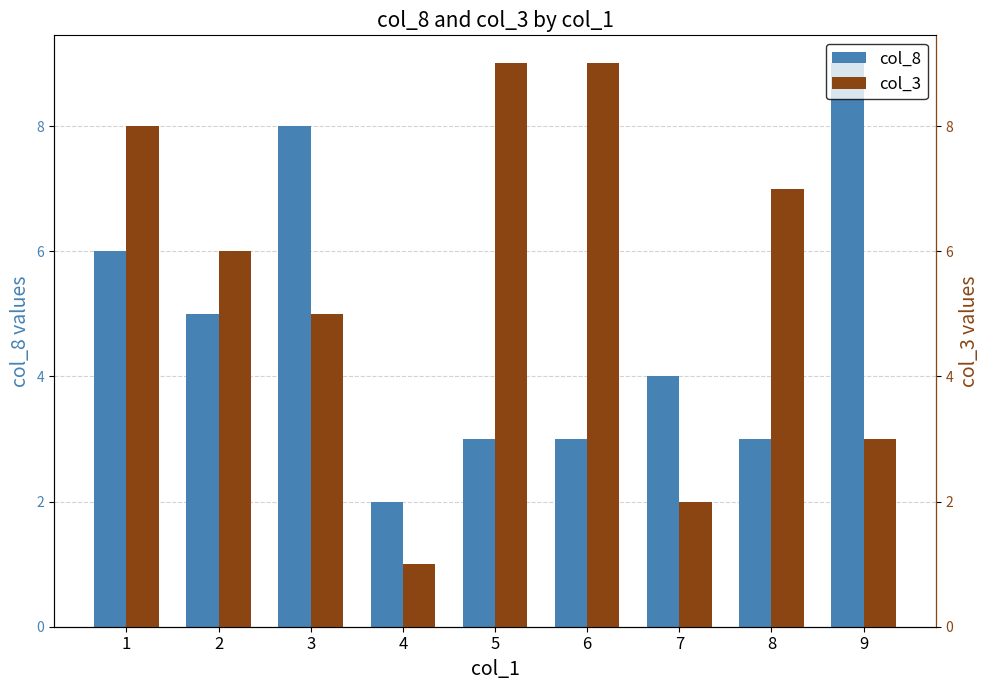

Which series has the largest range (max minus min)?

col_3